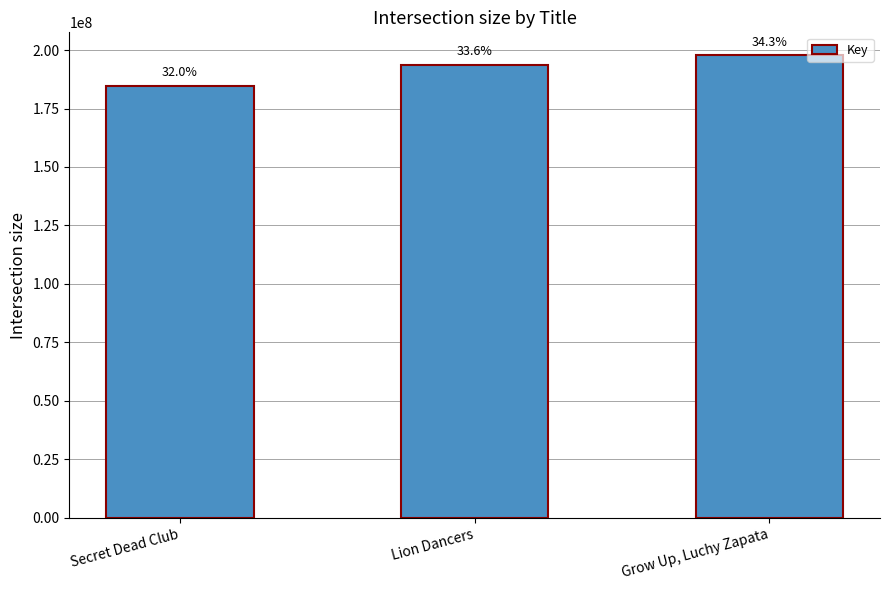

What is the average value?

191982617